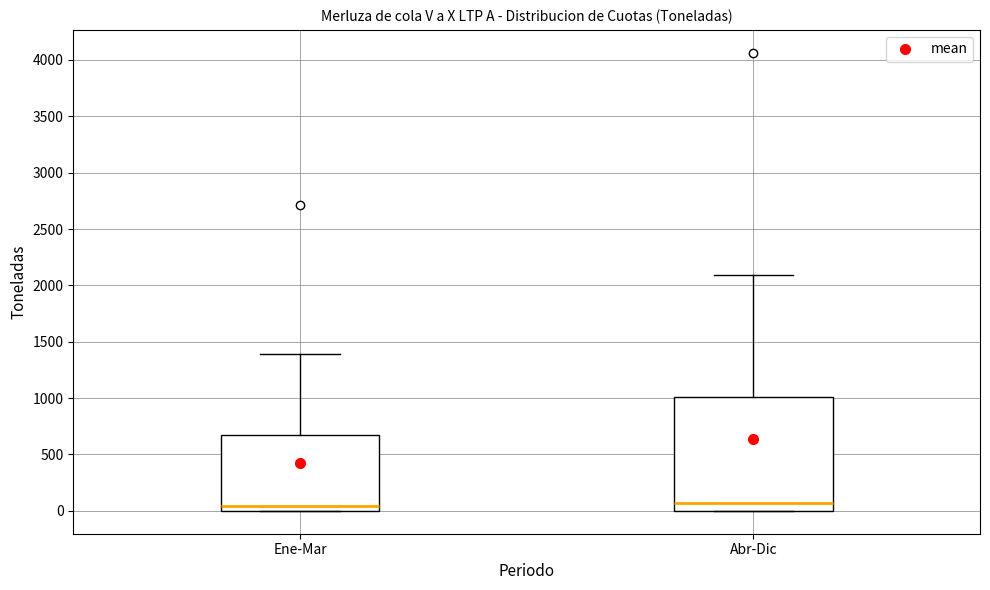

Which box is the tallest, from its lower edge to its upper edge?

Abr-Dic